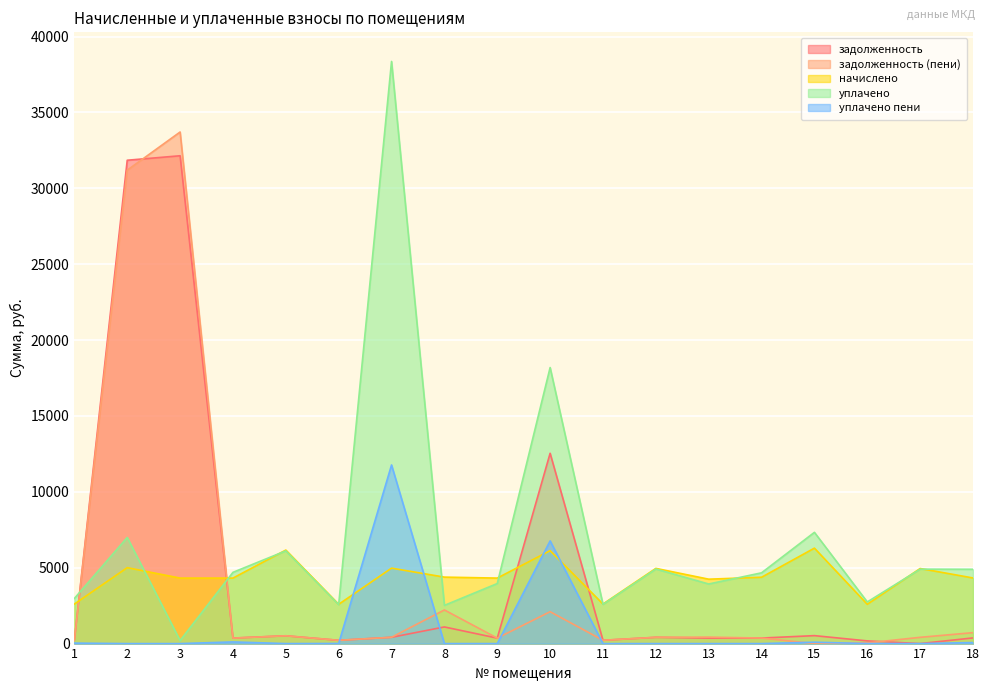

How many distinct data groups are displayed?

5